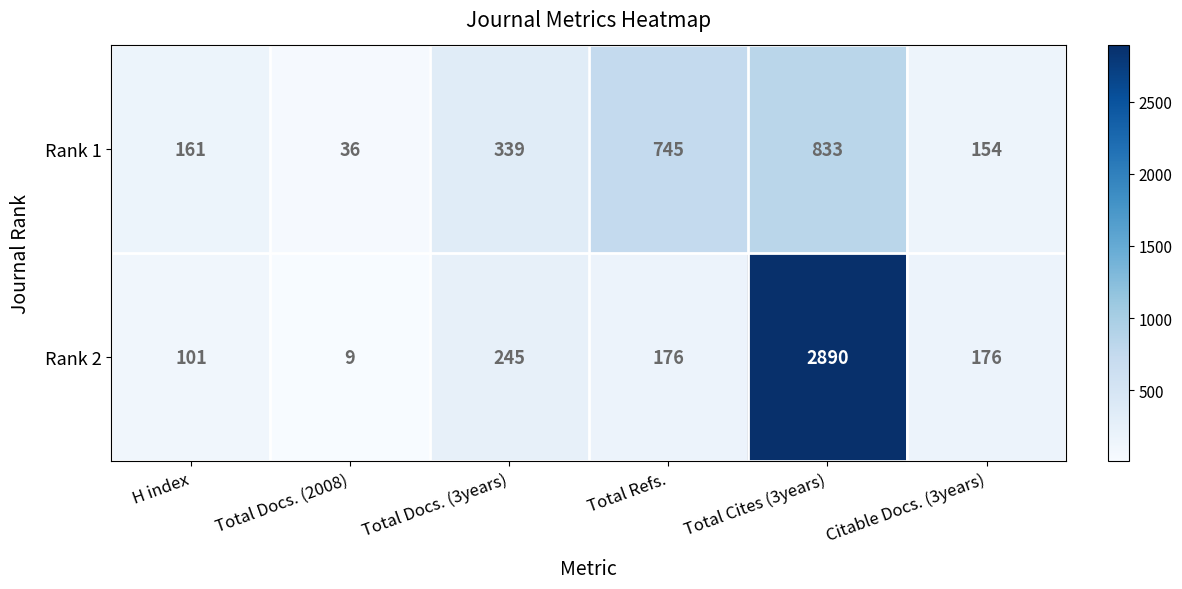

Is it true that Rank 2 equals 100 at Citable Docs. (3years)?

False